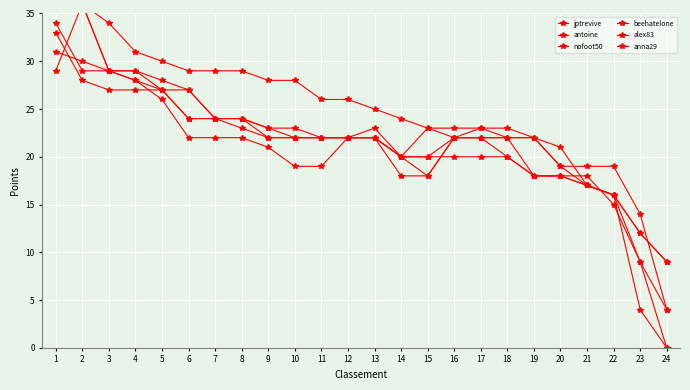

List the series in order of their peak value, lowest first.

beehatelone, antoine, nofoot50, anna29, jptrevive, alex83